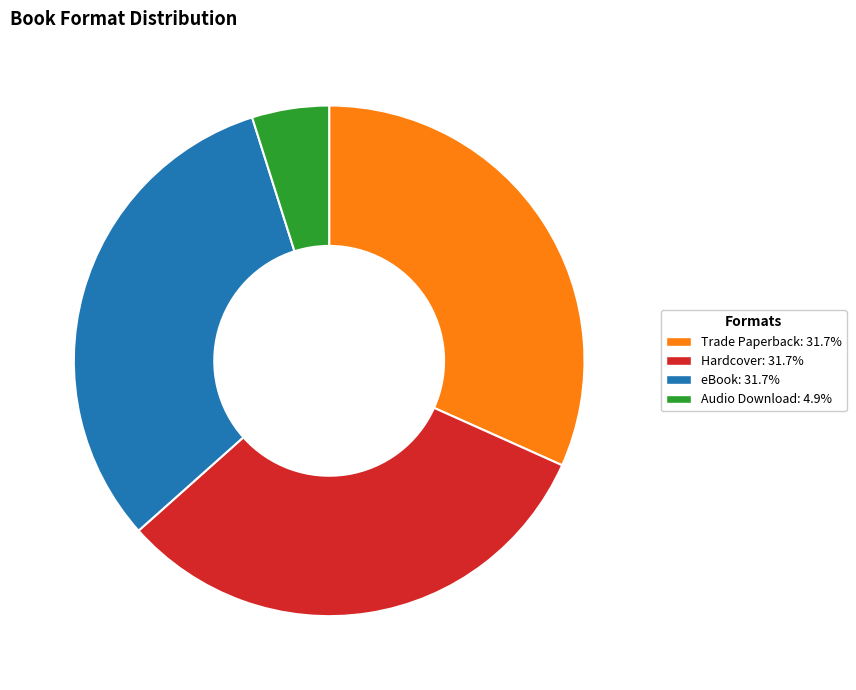

Does Hardcover account for over 50% of the chart?

No